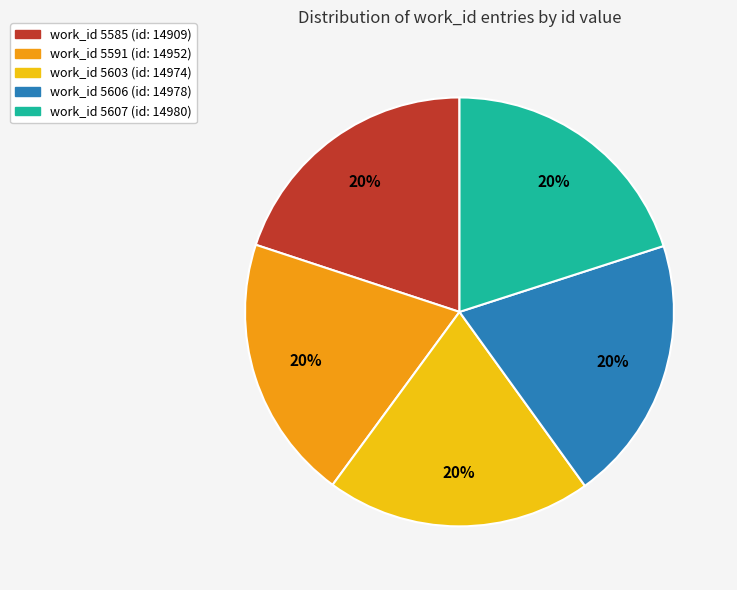

Is there any slice that represents more than half of the pie?

No